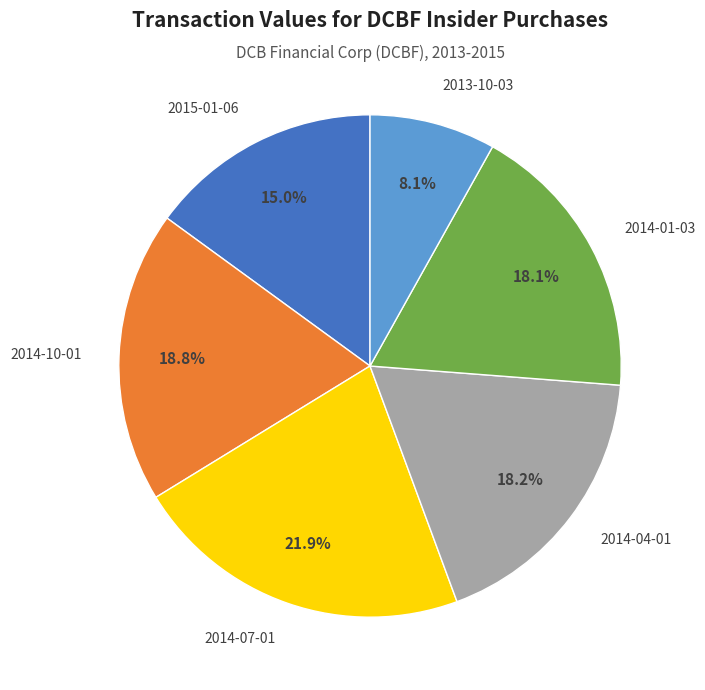

How many segments does this pie chart have?

6